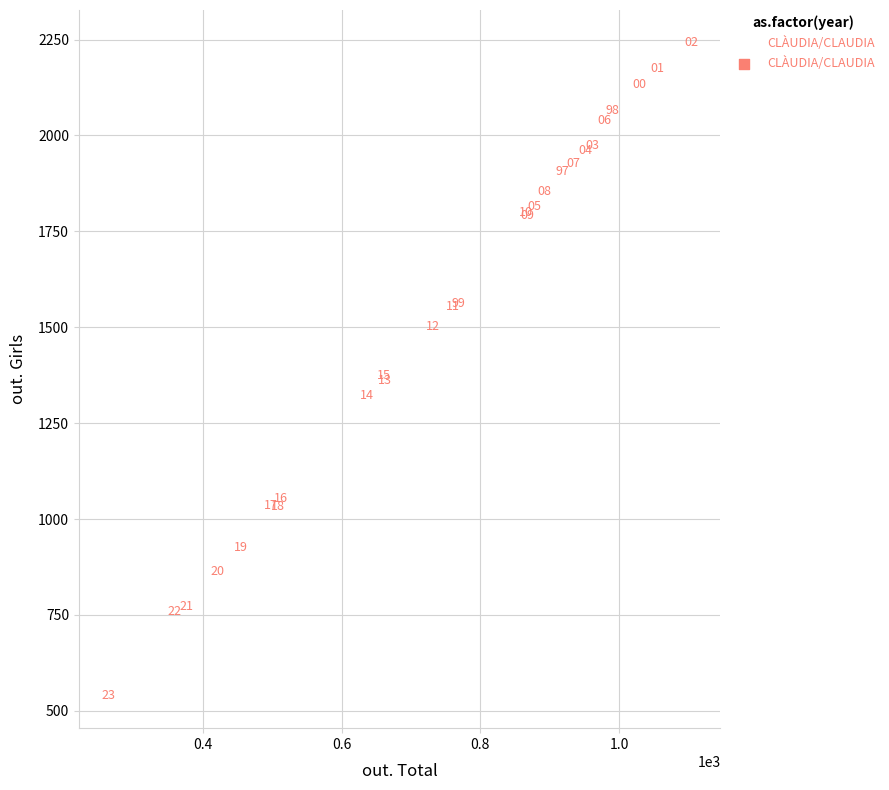

What Y value in the scatter plot is closest to 1391?

1374